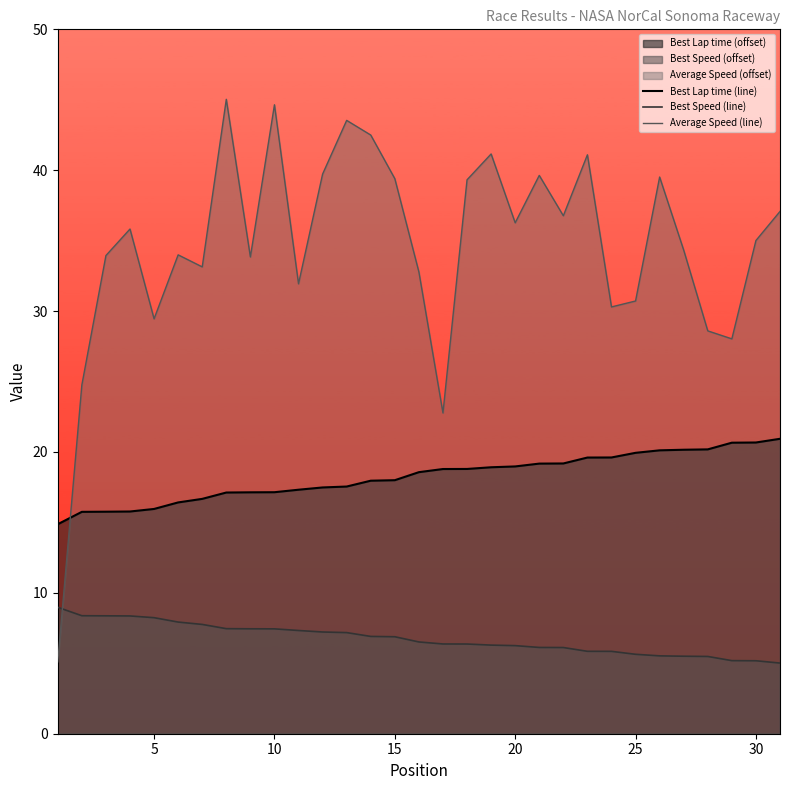

Which series has the widest spread of values?

Average Speed (line)